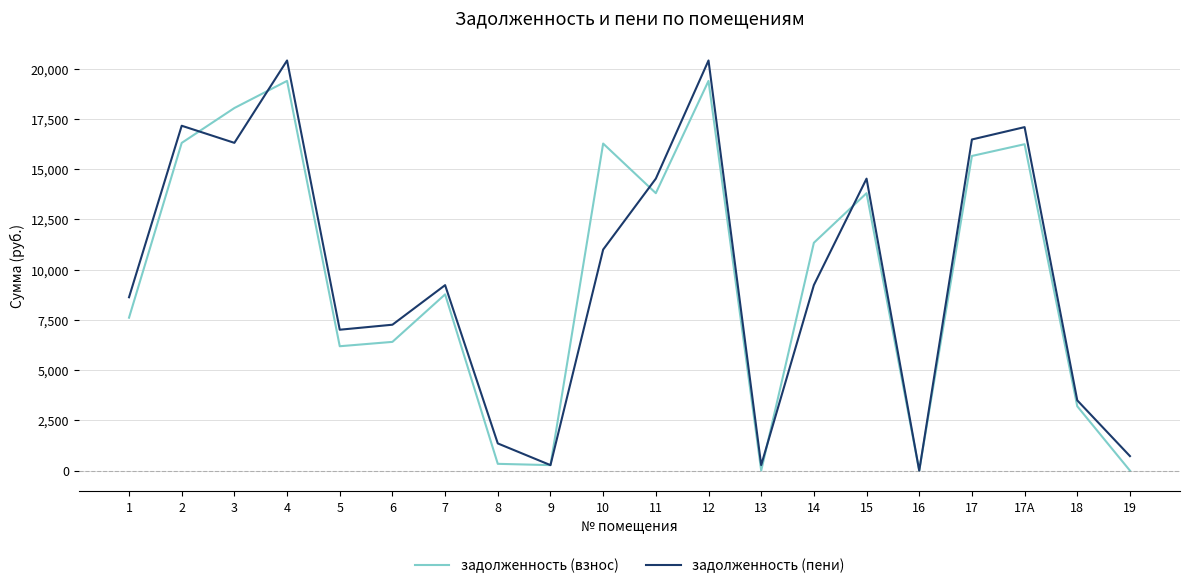

What position from the right is 9?

12